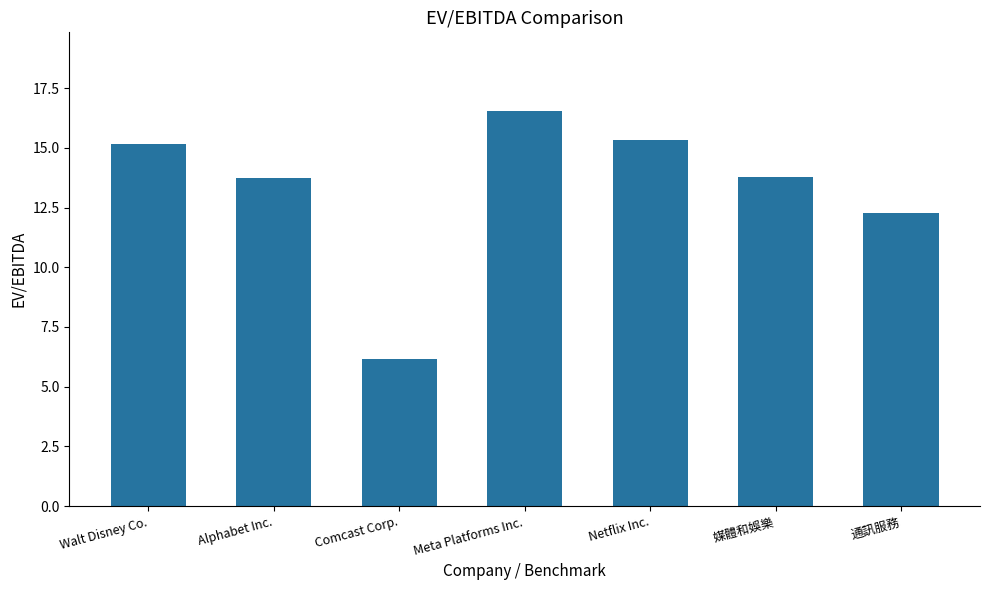

What is the greatest value displayed?

16.5